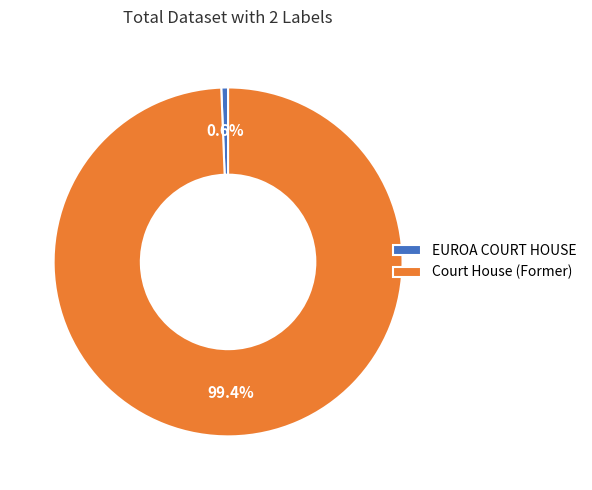

Which slice is the smallest?

EUROA COURT HOUSE